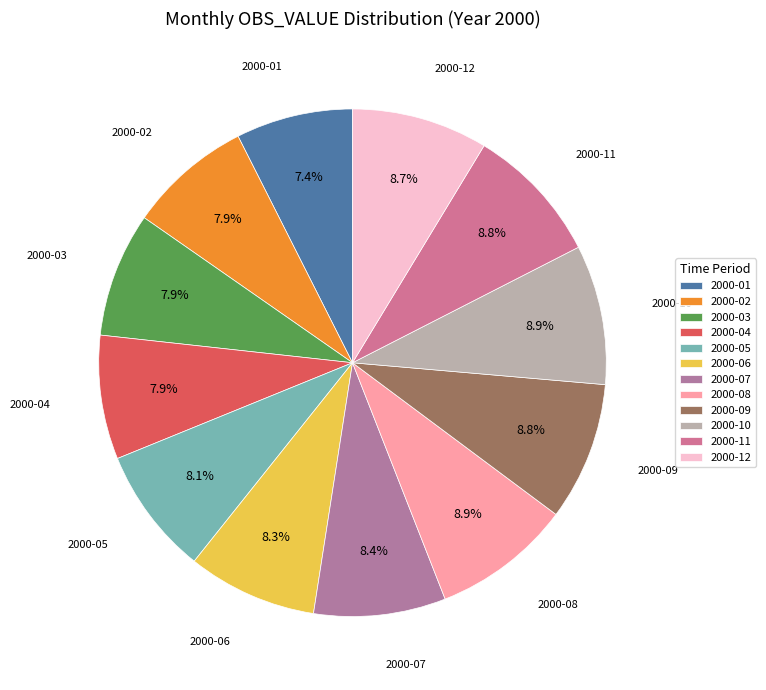

What portion of the pie excludes 2000-06?

91.7%